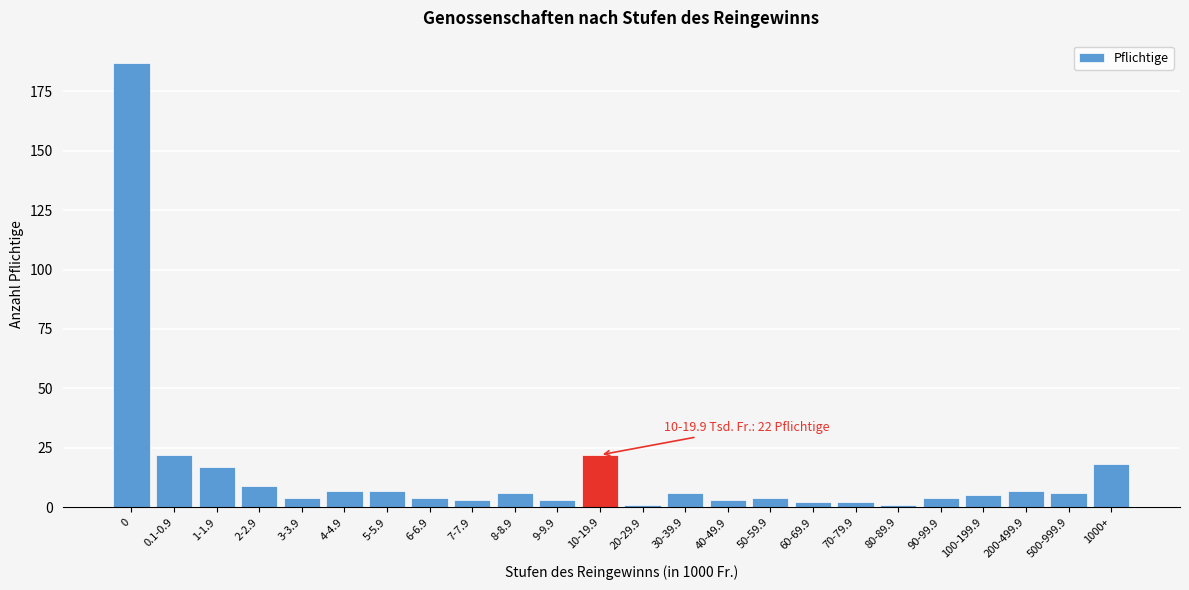

Reading left to right, transcribe all the data shown in this chart.

0=187	0.1-0.9=22	1-1.9=17	2-2.9=9	3-3.9=4	4-4.9=7	5-5.9=7	6-6.9=4	7-7.9=3	8-8.9=6	9-9.9=3	10-19.9=22	20-29.9=1	30-39.9=6	40-49.9=3	50-59.9=4	60-69.9=2	70-79.9=2	80-89.9=1	90-99.9=4	100-199.9=5	200-499.9=7	500-999.9=6	1000+=18